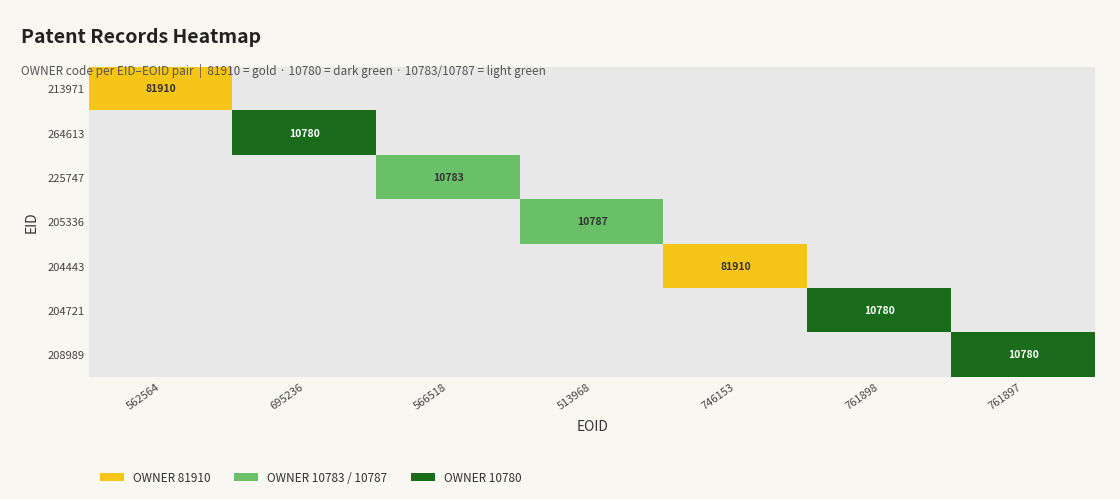

Rank the series at 761897 from highest to lowest value.

208989, 213971, 264613, 225747, 205336, 204443, 204721